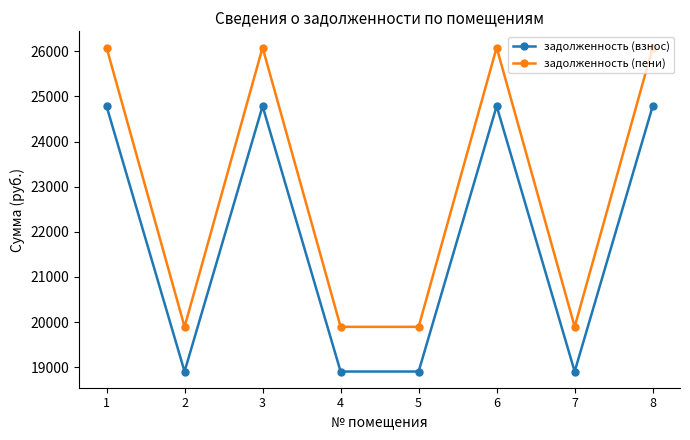

In задолженность (пени), how many points are higher than both neighbors (excluding endpoints)?

2